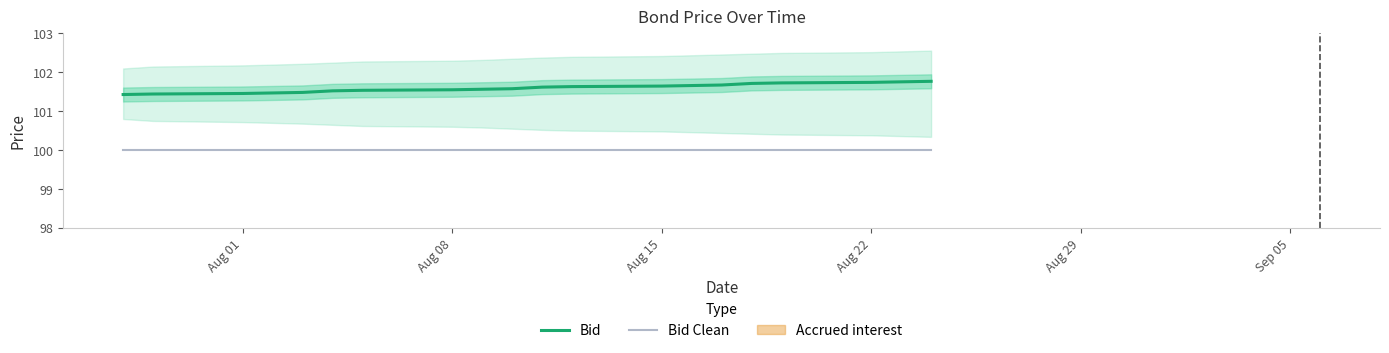

Rank the series by their average value, from lowest to highest.

Bid Clean, Bid